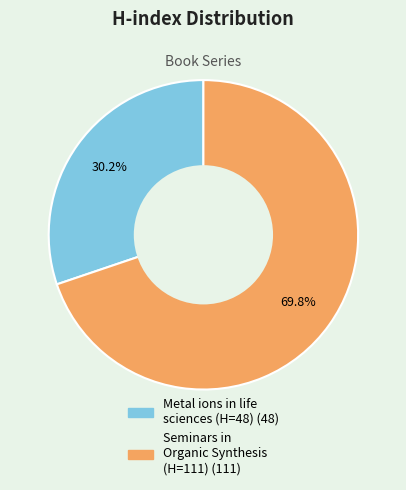

Is there a majority slice in this chart?

Yes